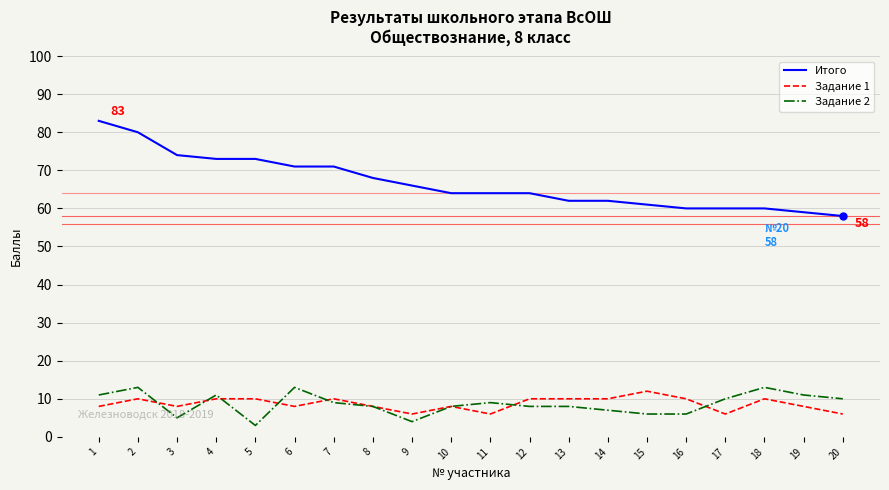

What is the difference between the second highest and minimum values in the Итого series?

22